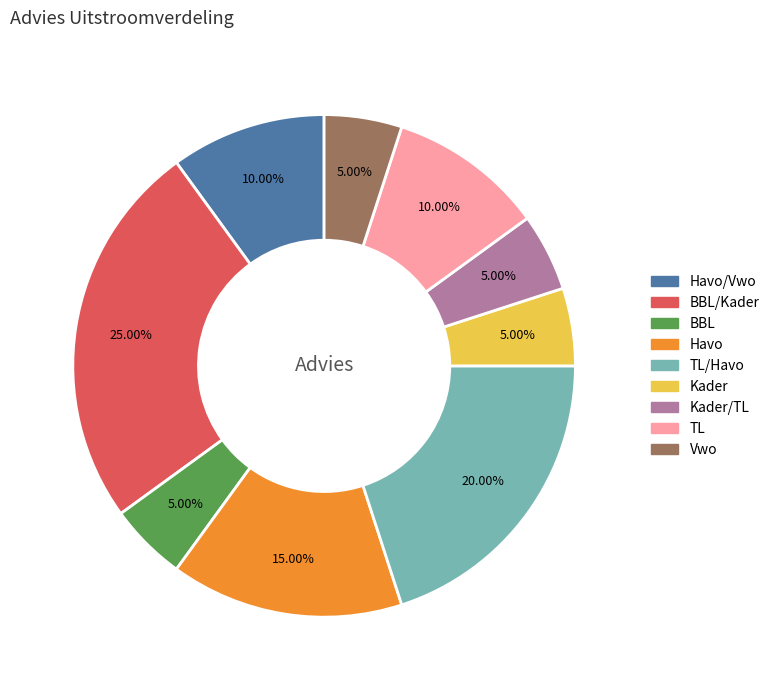

How many segments does this pie chart have?

9